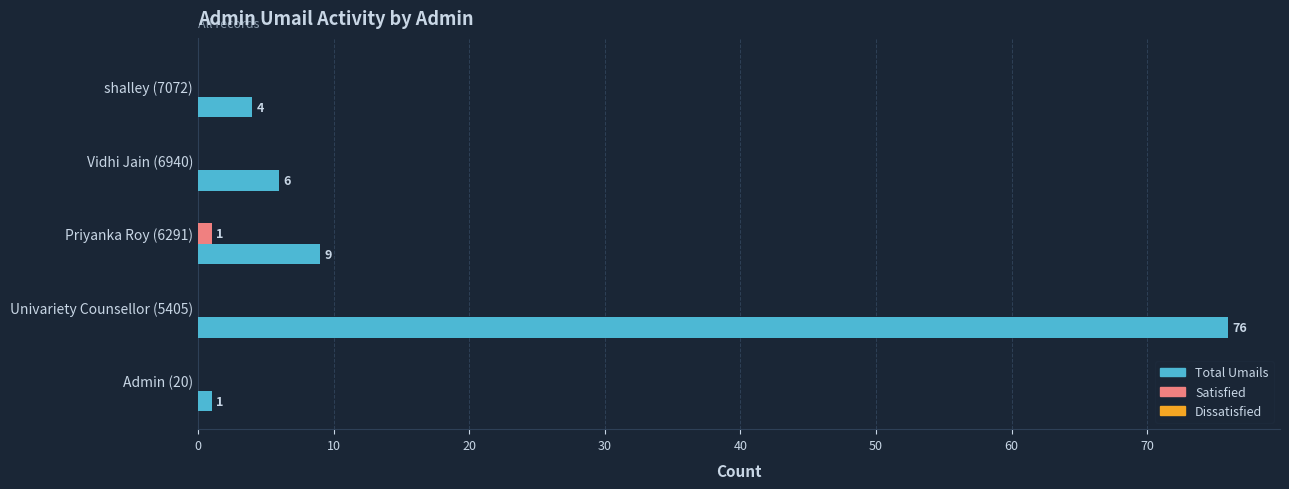

How many categories are shown in the chart?

5